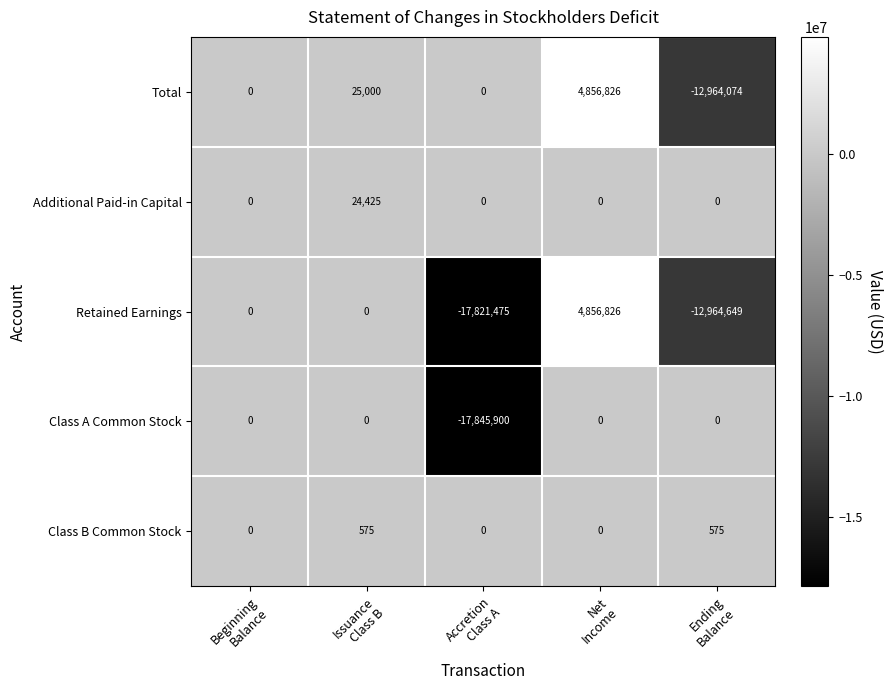

What is the difference between the maximum and minimum values in the Retained Earnings series?

22678301